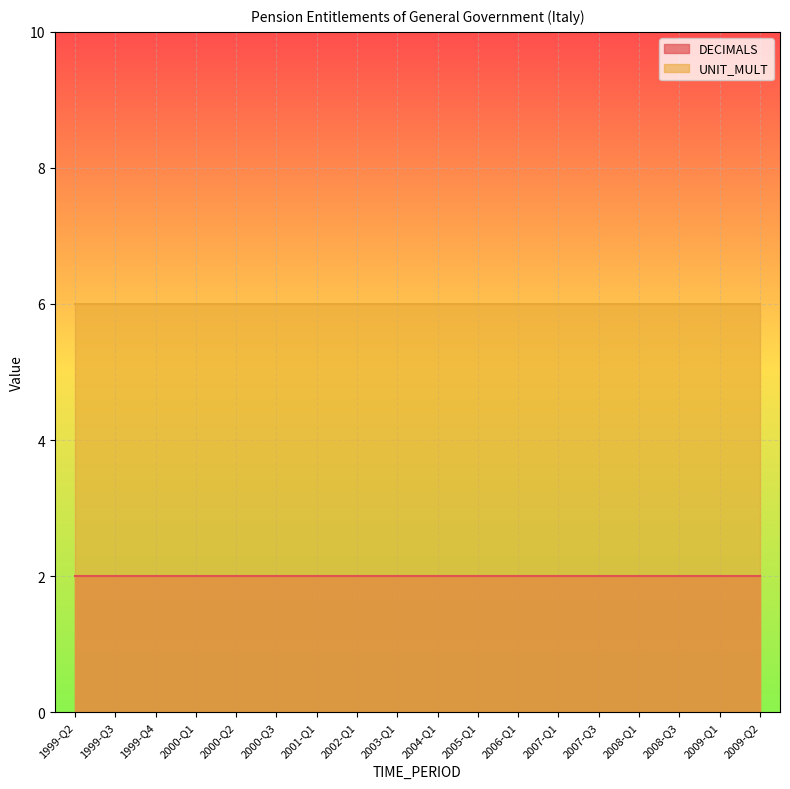

Rank the categories by UNIT_MULT value from highest to lowest.

1999-Q2, 1999-Q3, 1999-Q4, 2000-Q1, 2000-Q2, 2000-Q3, 2001-Q1, 2002-Q1, 2003-Q1, 2004-Q1, 2005-Q1, 2006-Q1, 2007-Q1, 2007-Q3, 2008-Q1, 2008-Q3, 2009-Q1, 2009-Q2